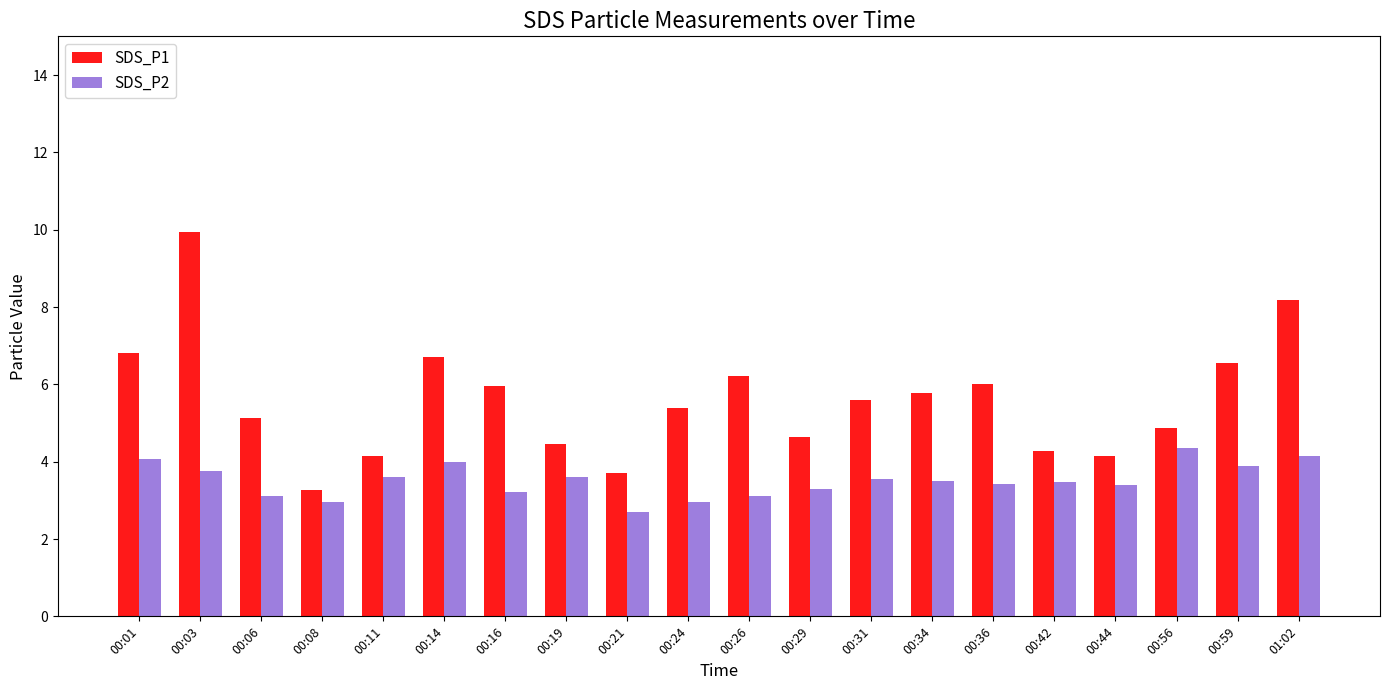

What is the label of the 8th bar from the left?

00:19